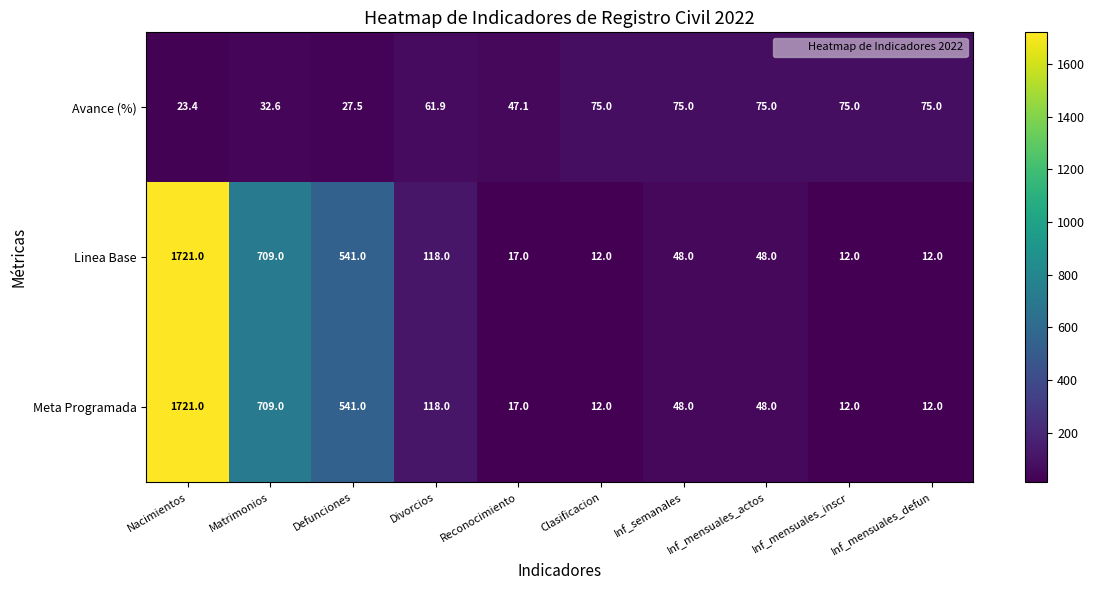

At which label does Linea Base first exceed 48?

Nacimientos